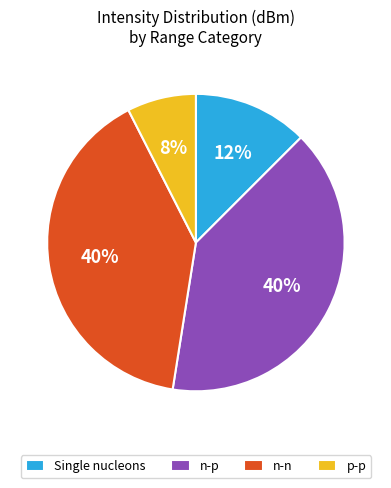

What percentage is the n-p slice, to the nearest percent?

40%